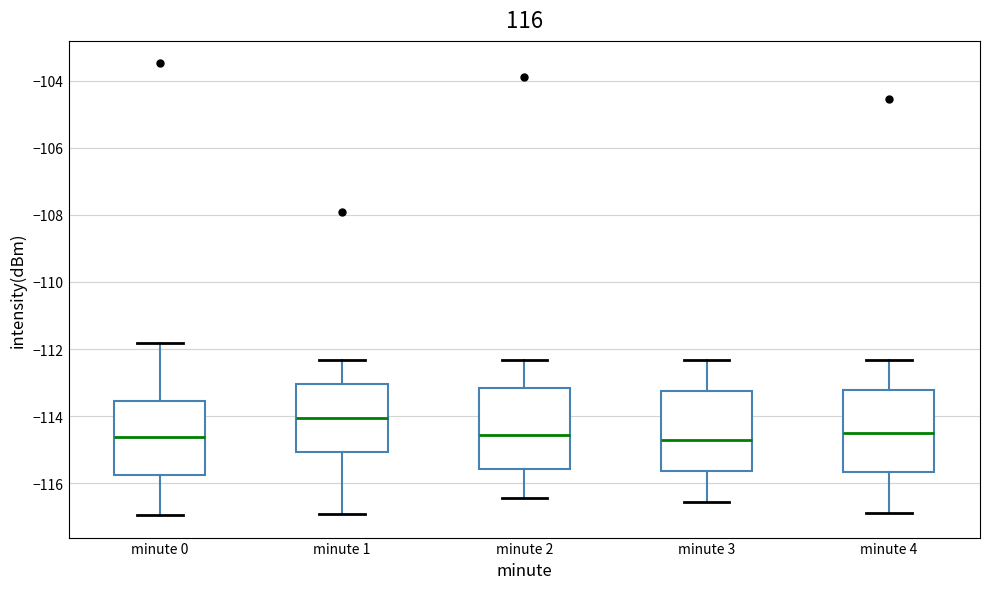

Reading left to right, read every box against the y-axis: the position of its median line, the range the box covers, and the ends of its whiskers. The values are not printed on the chart, so give them approximately, as read against the axis.

minute 0: median -114.6, box -115.8 to -113.6, whiskers -117.0 to -111.8
minute 1: median -114.0, box -115.0 to -113.0, whiskers -117.0 to -112.4
minute 2: median -114.6, box -115.6 to -113.2, whiskers -116.4 to -112.4
minute 3: median -114.8, box -115.6 to -113.2, whiskers -116.6 to -112.4
minute 4: median -114.6, box -115.6 to -113.2, whiskers -116.8 to -112.4